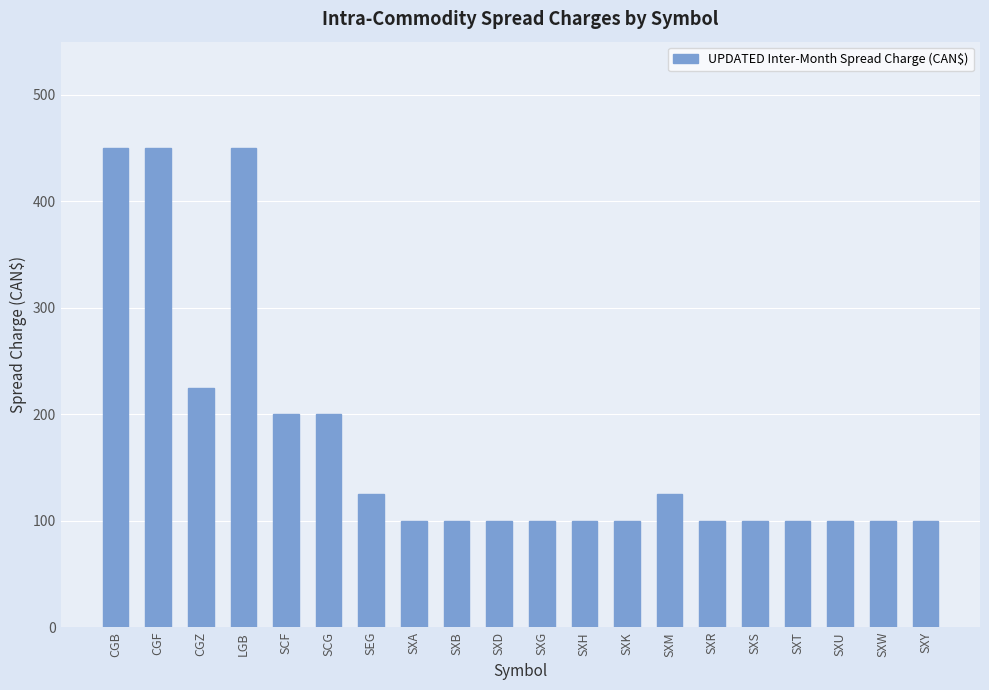

Approximately how many times larger is the value at SXD compared to SCG?

0.5